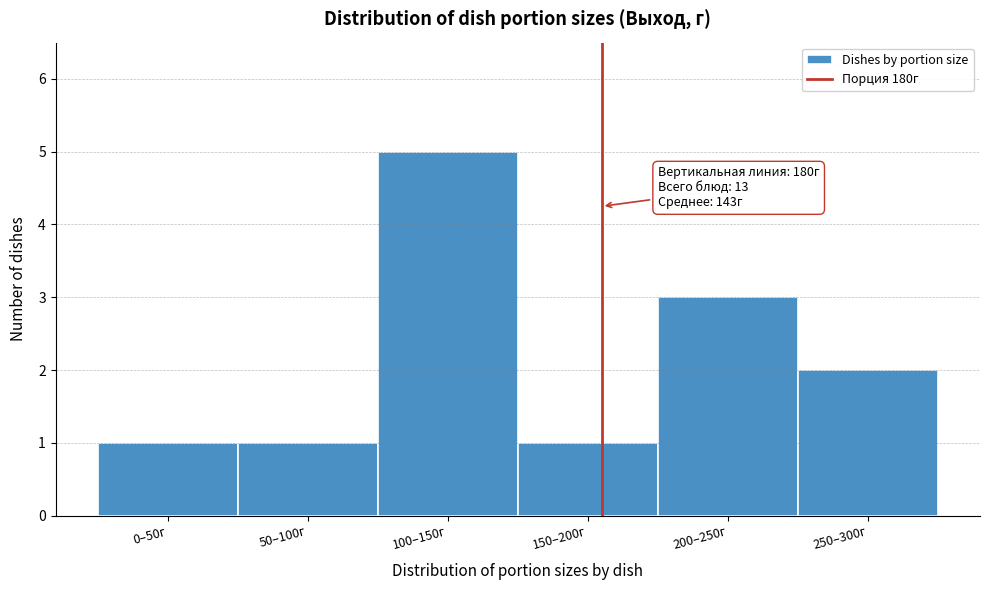

Reading right to left, what are all the values shown in this chart?

250–300г=2	200–250г=3	150–200г=1	100–150г=5	50–100г=1	0–50г=1